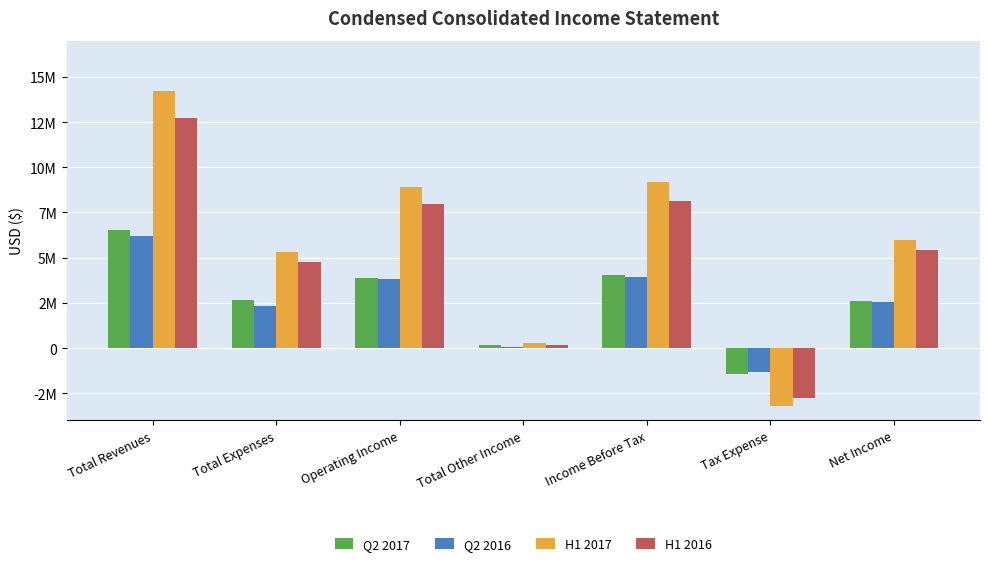

Which series has the largest total across all categories?

H1 2017